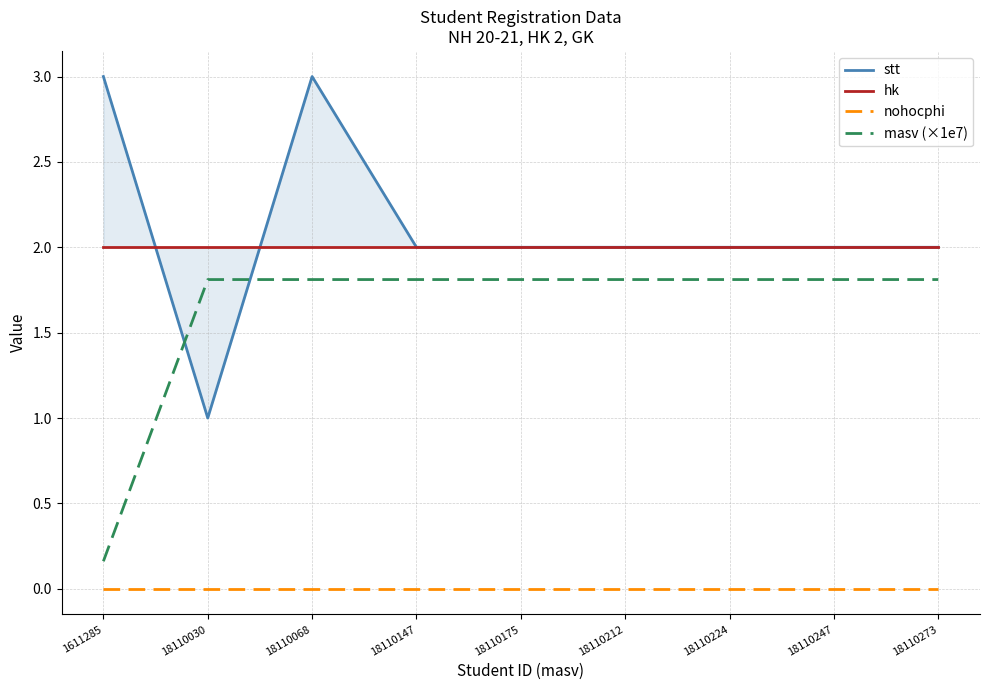

Which series changed the most between 18110030 and 18110068?

stt